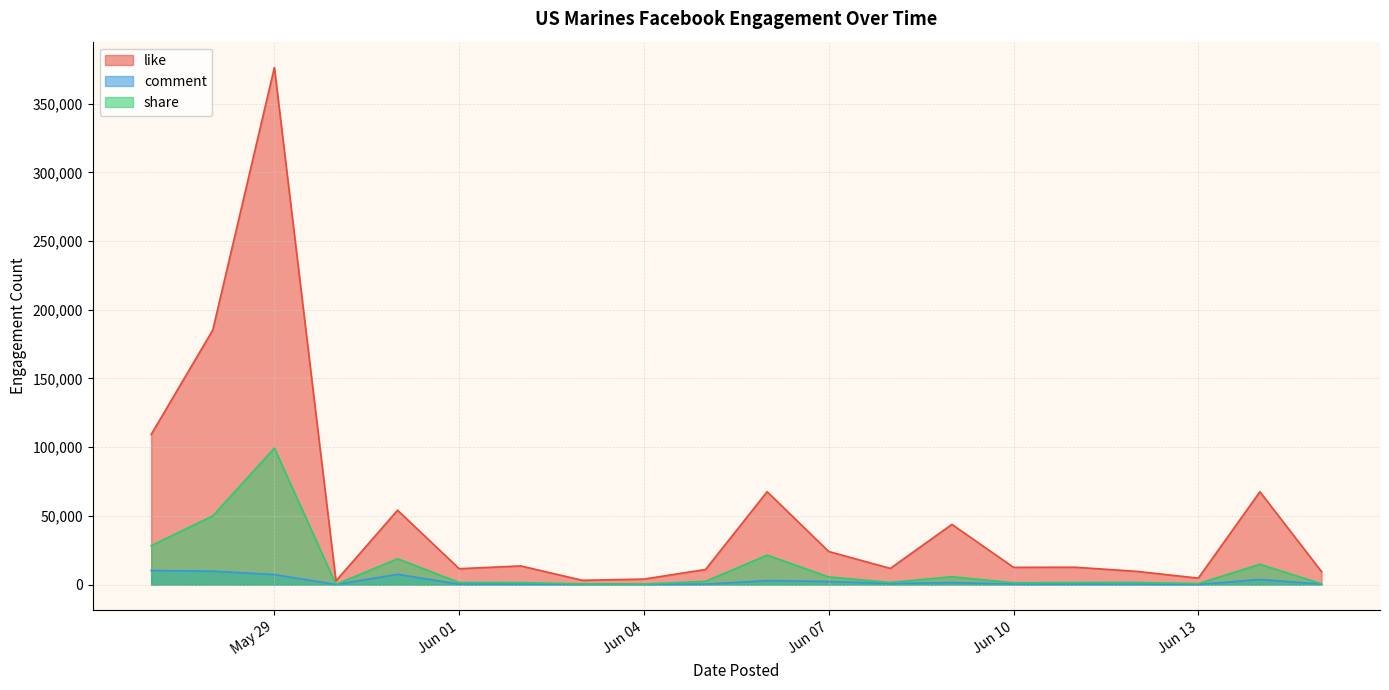

What is the sum of all like values?

1034812